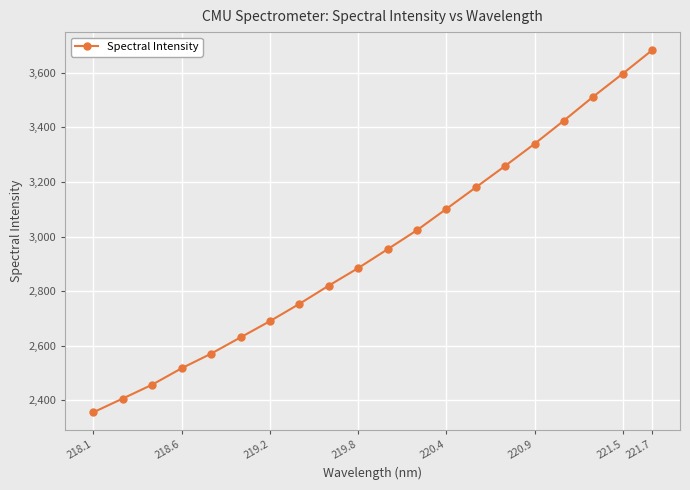

What is the difference between the second highest and second lowest values?

1189.9